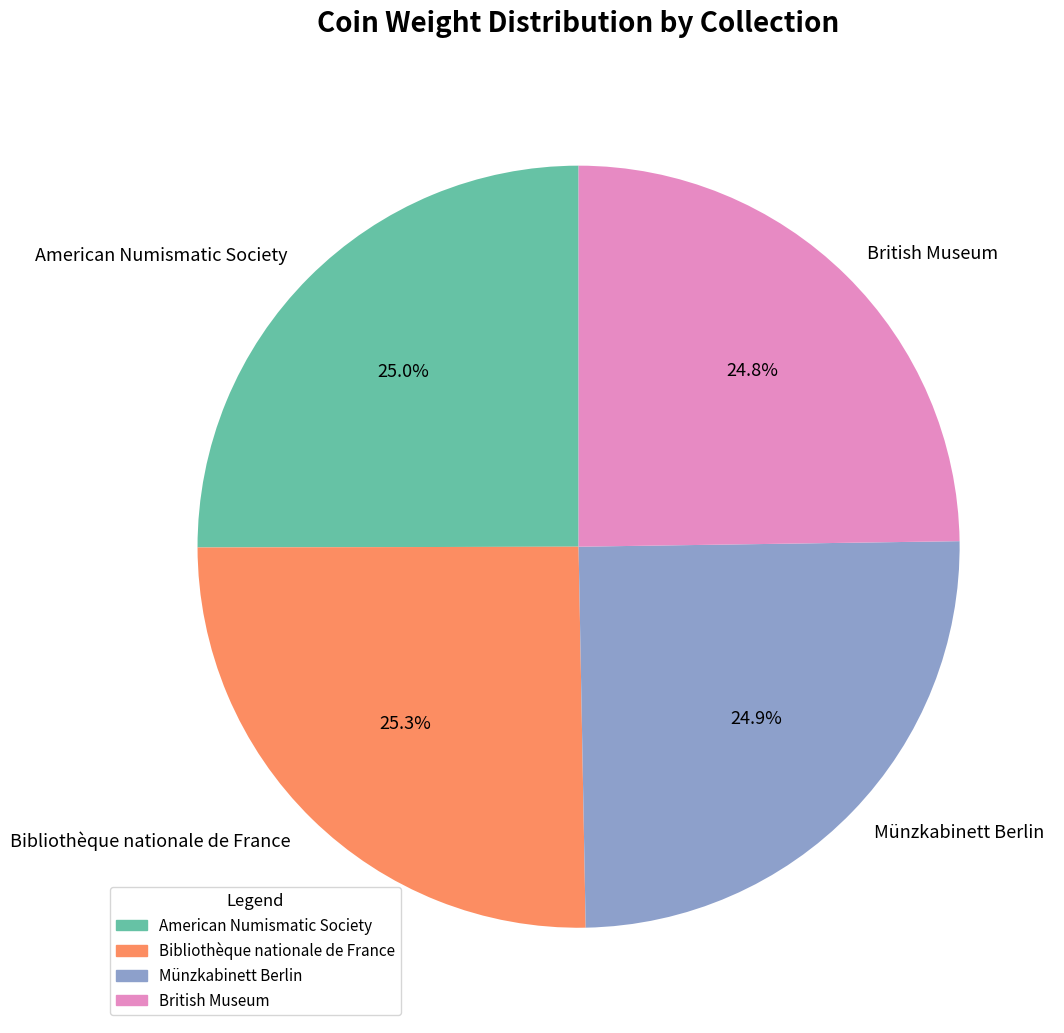

Is Bibliothèque nationale de France the majority of the pie?

No